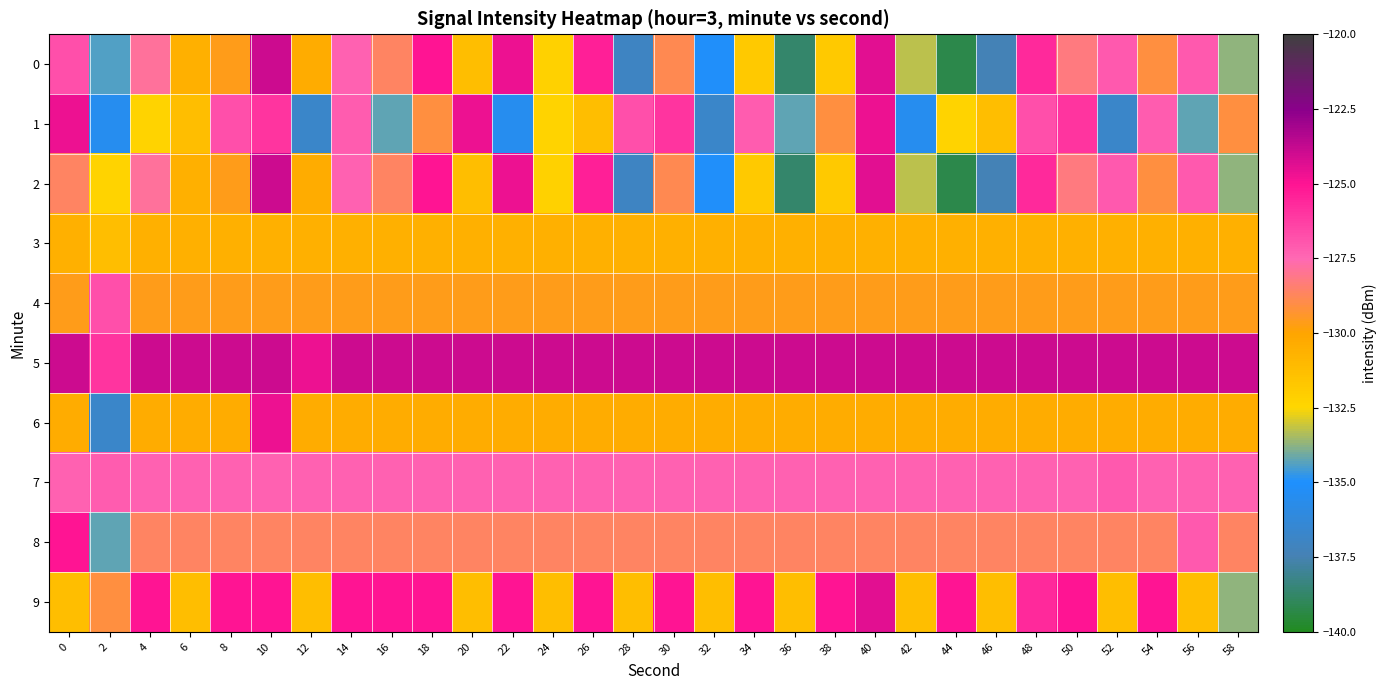

Reading left to right, what are all the values shown in this chart?

0: 0=-126.8	2=-134.4	4=-127.8	6=-130.6	8=-129.7	10=-124.0	12=-130.3	14=-127.3	16=-128.7	18=-125.1	20=-131.3	22=-124.6	24=-132.2	26=-125.4	28=-137.0	30=-128.9	32=-135.1	34=-131.8	36=-138.7	38=-131.9	40=-124.4	42=-133.2	44=-139.3	46=-137.4	48=-125.6	50=-128.2	52=-127.1	54=-129.1	56=-127.1	58=-133.7
1: 0=-124.6	2=-135.5	4=-132.3	6=-131.3	8=-126.8	10=-126.0	12=-136.8	14=-127.2	16=-134.3	18=-129.1	20=-124.6	22=-135.5	24=-132.3	26=-131.3	28=-126.8	30=-126.0	32=-136.8	34=-127.2	36=-134.3	38=-129.1	40=-124.6	42=-135.5	44=-132.3	46=-131.3	48=-126.8	50=-126.0	52=-136.8	54=-127.2	56=-134.3	58=-129.1
2: 0=-128.7	2=-132.3	4=-127.8	6=-130.6	8=-129.7	10=-124.0	12=-130.3	14=-127.3	16=-128.7	18=-125.1	20=-131.3	22=-124.6	24=-132.2	26=-125.4	28=-137.0	30=-128.9	32=-135.1	34=-131.8	36=-138.7	38=-131.9	40=-124.4	42=-133.2	44=-139.3	46=-137.4	48=-125.6	50=-128.2	52=-127.1	54=-129.1	56=-127.1	58=-133.7
3: 0=-130.6	2=-131.3	4=-130.6	6=-130.6	8=-130.6	10=-130.6	12=-130.6	14=-130.6	16=-130.6	18=-130.6	20=-130.6	22=-130.6	24=-130.6	26=-130.6	28=-130.6	30=-130.6	32=-130.6	34=-130.6	36=-130.6	38=-130.6	40=-130.6	42=-130.6	44=-130.6	46=-130.6	48=-130.6	50=-130.6	52=-130.6	54=-130.6	56=-130.6	58=-130.6
4: 0=-129.7	2=-126.8	4=-129.7	6=-129.7	8=-129.7	10=-129.7	12=-129.7	14=-129.7	16=-129.7	18=-129.7	20=-129.7	22=-129.7	24=-129.7	26=-129.7	28=-129.7	30=-129.7	32=-129.7	34=-129.7	36=-129.7	38=-129.7	40=-129.7	42=-129.7	44=-129.7	46=-129.7	48=-129.7	50=-129.7	52=-129.7	54=-129.7	56=-129.7	58=-129.7
5: 0=-124.0	2=-126.0	4=-124.0	6=-124.0	8=-124.0	10=-124.0	12=-124.6	14=-124.0	16=-124.0	18=-124.0	20=-124.0	22=-124.0	24=-124.0	26=-124.0	28=-124.0	30=-124.0	32=-124.0	34=-124.0	36=-124.0	38=-124.0	40=-124.0	42=-124.0	44=-124.0	46=-124.0	48=-124.0	50=-124.0	52=-124.0	54=-124.0	56=-124.0	58=-124.0
6: 0=-130.3	2=-136.8	4=-130.3	6=-130.3	8=-130.3	10=-124.6	12=-130.3	14=-130.3	16=-130.3	18=-130.3	20=-130.3	22=-130.3	24=-130.3	26=-130.3	28=-130.3	30=-130.3	32=-130.3	34=-130.3	36=-130.3	38=-130.3	40=-130.3	42=-130.3	44=-130.3	46=-130.3	48=-130.3	50=-130.3	52=-130.3	54=-130.3	56=-130.3	58=-130.3
7: 0=-127.3	2=-127.2	4=-127.3	6=-127.3	8=-127.3	10=-127.3	12=-127.3	14=-127.3	16=-127.3	18=-127.3	20=-127.3	22=-127.3	24=-127.3	26=-127.3	28=-127.3	30=-127.3	32=-127.3	34=-127.3	36=-127.3	38=-127.3	40=-127.3	42=-127.3	44=-127.3	46=-127.3	48=-127.3	50=-127.3	52=-127.1	54=-127.3	56=-127.3	58=-127.3
8: 0=-125.1	2=-134.3	4=-128.7	6=-128.7	8=-128.7	10=-128.7	12=-128.7	14=-128.7	16=-128.7	18=-128.7	20=-128.7	22=-128.7	24=-128.7	26=-128.7	28=-128.7	30=-128.7	32=-128.7	34=-128.7	36=-128.7	38=-128.7	40=-128.7	42=-128.7	44=-128.7	46=-128.7	48=-128.7	50=-128.7	52=-128.7	54=-128.7	56=-127.1	58=-128.7
9: 0=-131.3	2=-129.1	4=-125.1	6=-131.3	8=-125.1	10=-125.1	12=-131.3	14=-125.1	16=-125.1	18=-125.1	20=-131.3	22=-125.1	24=-131.3	26=-125.1	28=-131.3	30=-125.1	32=-131.3	34=-125.1	36=-131.3	38=-125.1	40=-124.4	42=-131.3	44=-125.1	46=-131.3	48=-125.6	50=-125.1	52=-131.3	54=-125.1	56=-131.3	58=-133.7